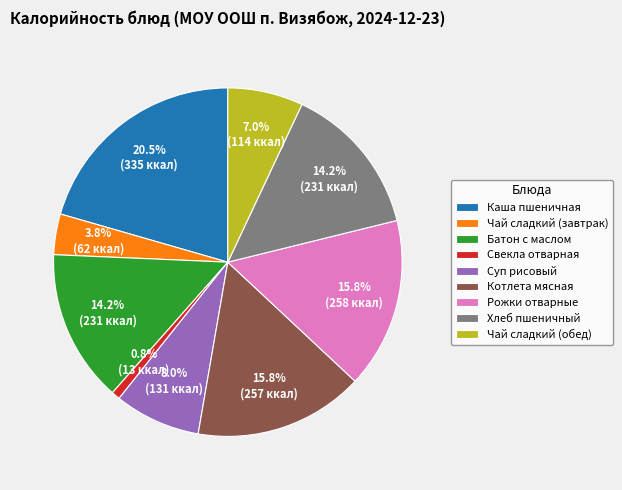

What percentage is the Чай сладкий (завтрак) slice, to the nearest percent?

4%